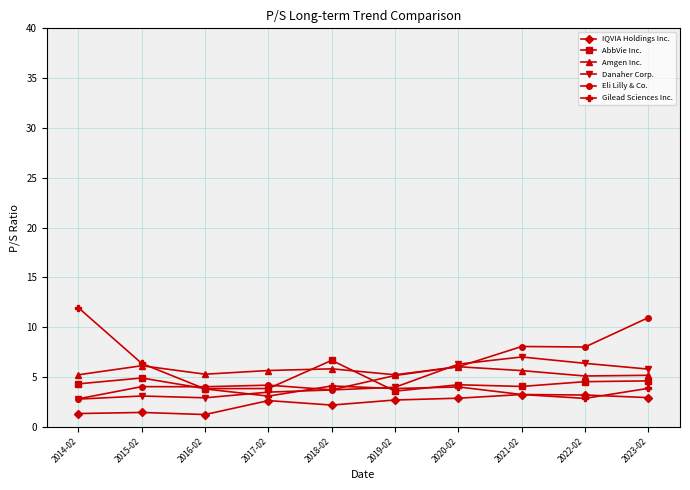

Which series changed the most between 2022-02 and 2023-02?

Eli Lilly & Co.